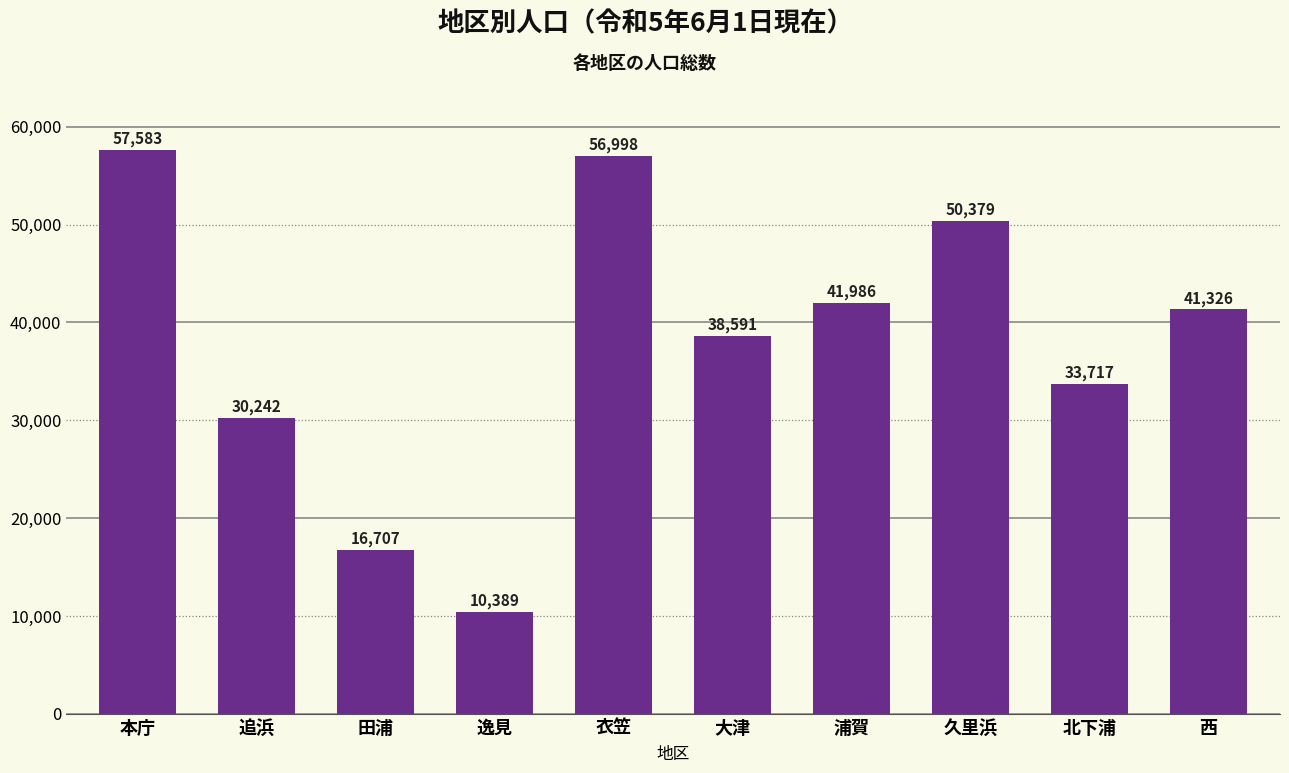

Reading left to right, transcribe all the data shown in this chart.

本庁=57583	追浜=30242	田浦=16707	逸見=10389	衣笠=56998	大津=38591	浦賀=41986	久里浜=50379	北下浦=33717	西=41326